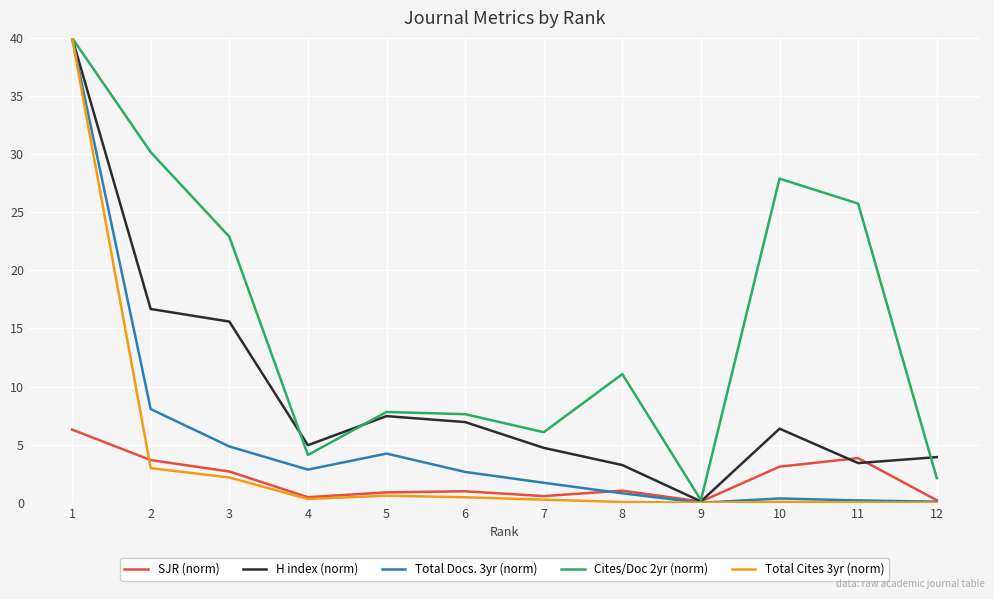

Which series has the largest total across all categories?

Cites/Doc 2yr (norm)